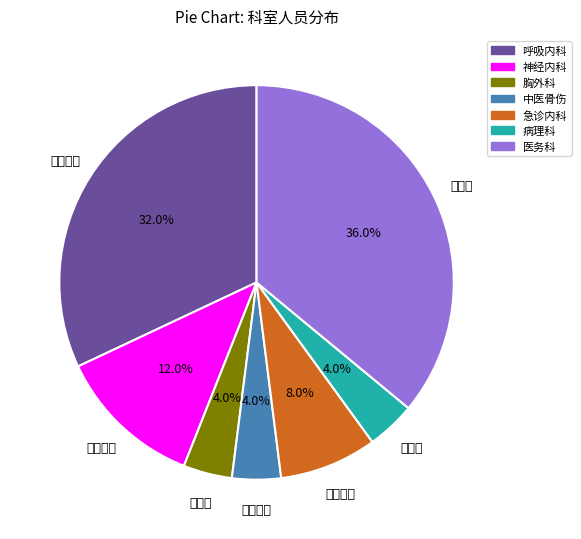

Between 急诊内科 and 病理科, which is larger?

急诊内科